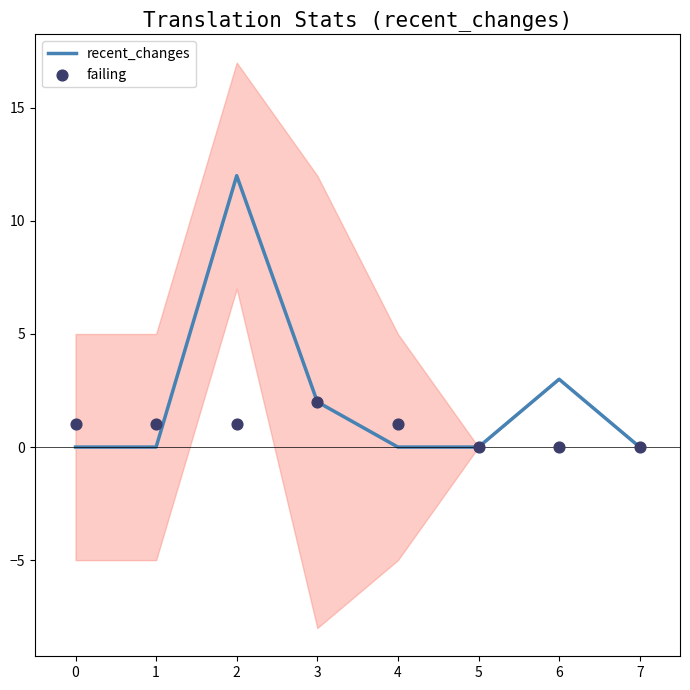

What are all the series names shown in the legend?

recent_changes, failing